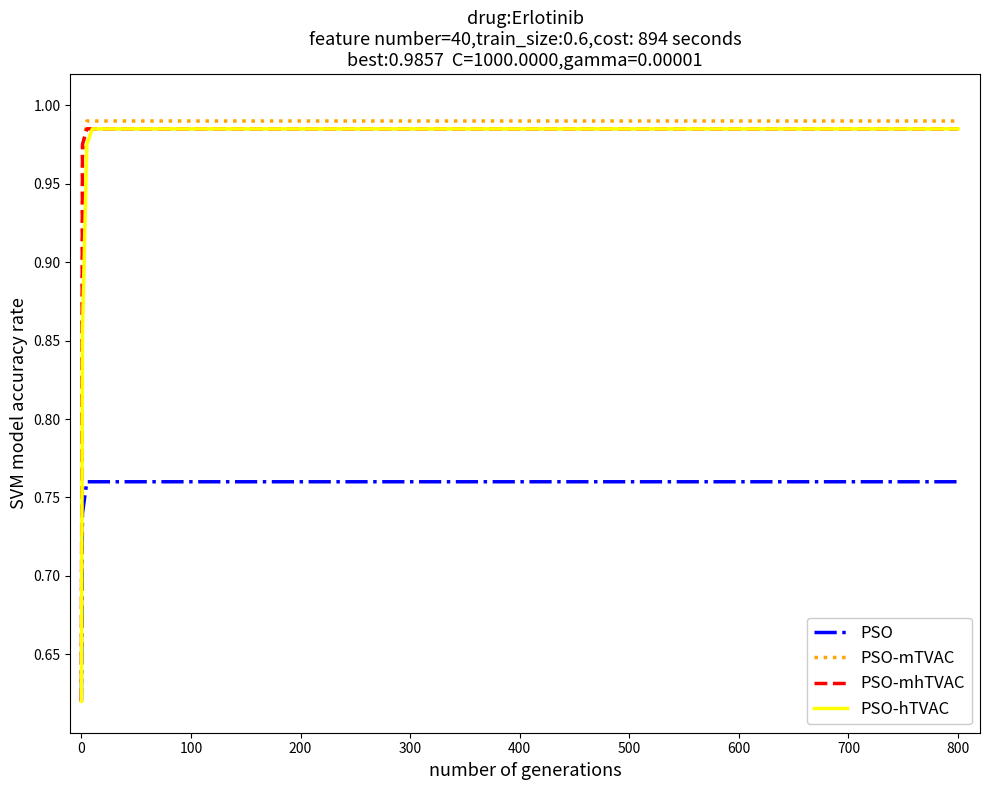

What are all the series names shown in the legend?

PSO, PSO-mTVAC, PSO-mhTVAC, PSO-hTVAC